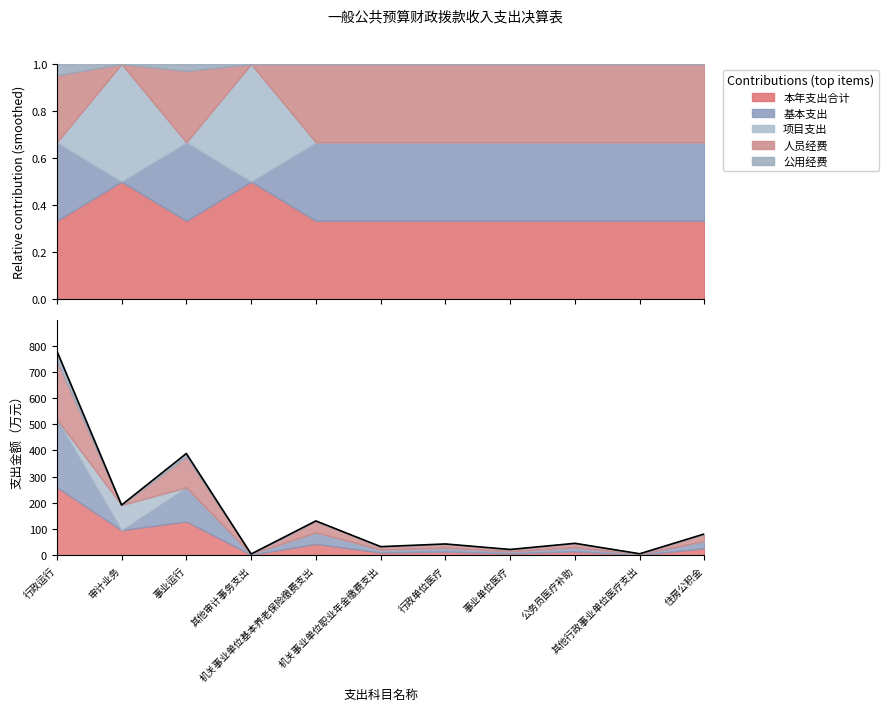

Which label corresponds to the smallest value in the chart?

其他审计事务支出